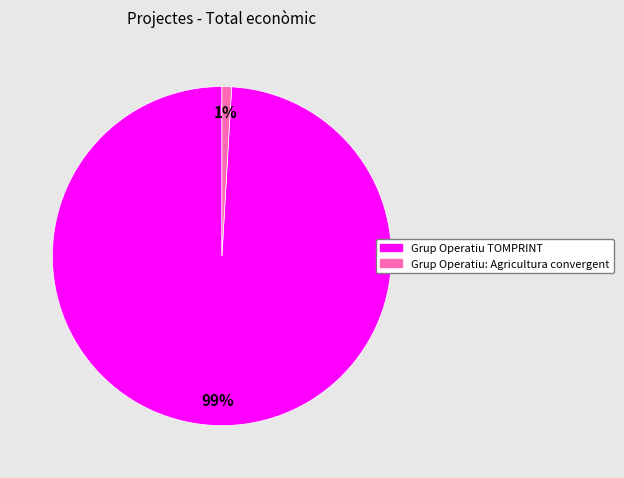

How many segments does this pie chart have?

2